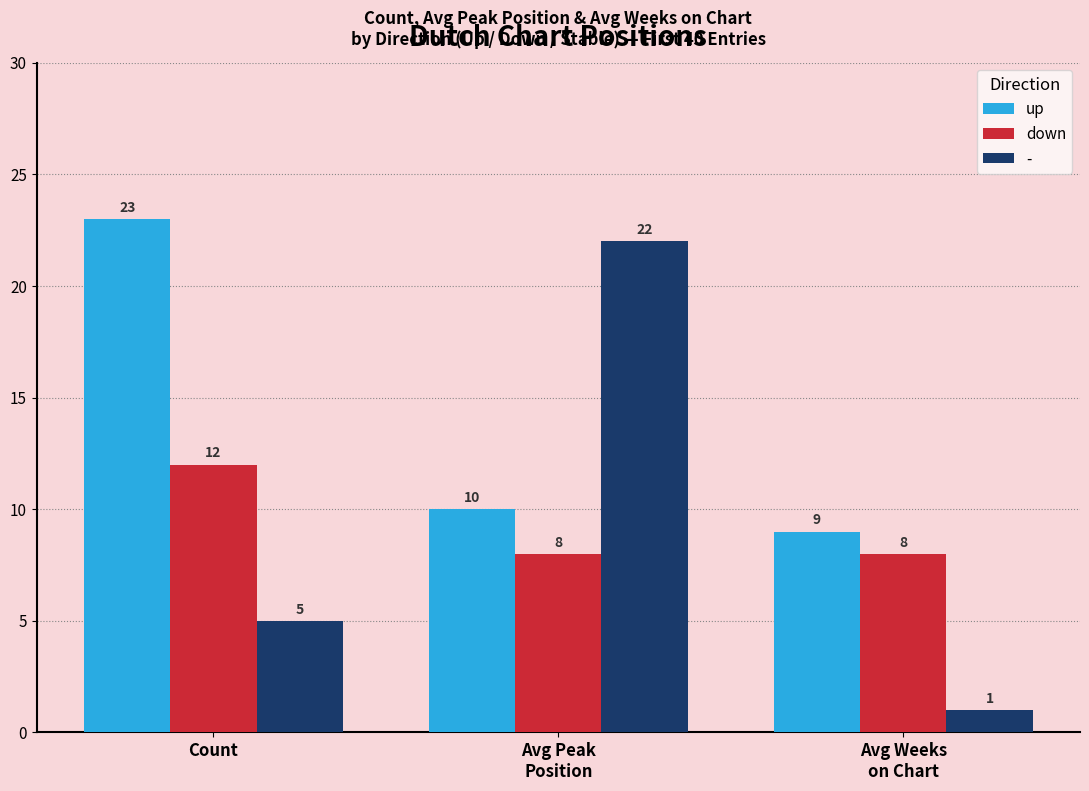

List the labels in order of up value, largest first.

Count, Avg Peak
Position, Avg Weeks
on Chart